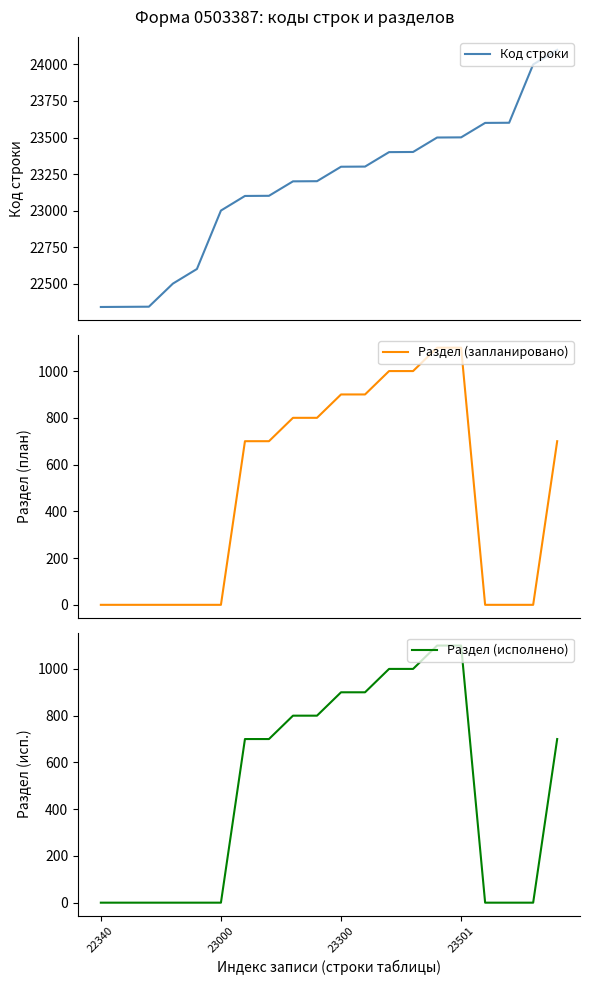

True or false: Раздел (запланировано) has a value of 700 at 6.

True